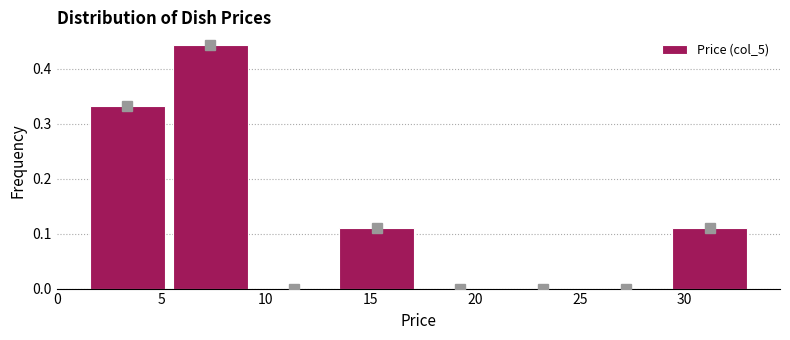

Reading left to right, transcribe this chart: for each bar, give the range it covers on the x-axis and its height. Neither the bar edges nor the heights are printed on the chart, so give them approximately, as read against the axes.

1.5 to 5.5: 0.33
5.5 to 9.5: 0.44
9.5 to 13.5: 0
13.5 to 17.5: 0.11
17.5 to 21.5: 0
21.5 to 25.0: 0
25.0 to 29.0: 0
29.0 to 33.0: 0.11